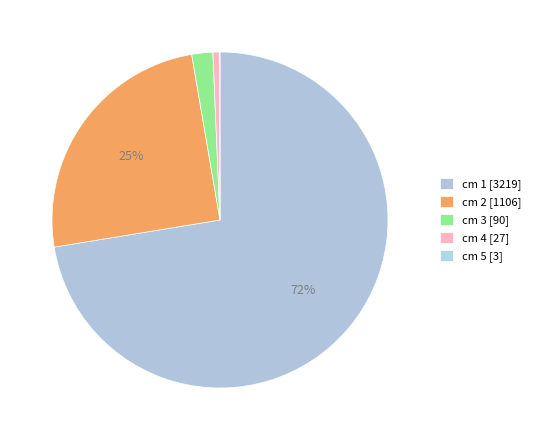

How many segments does this pie chart have?

5